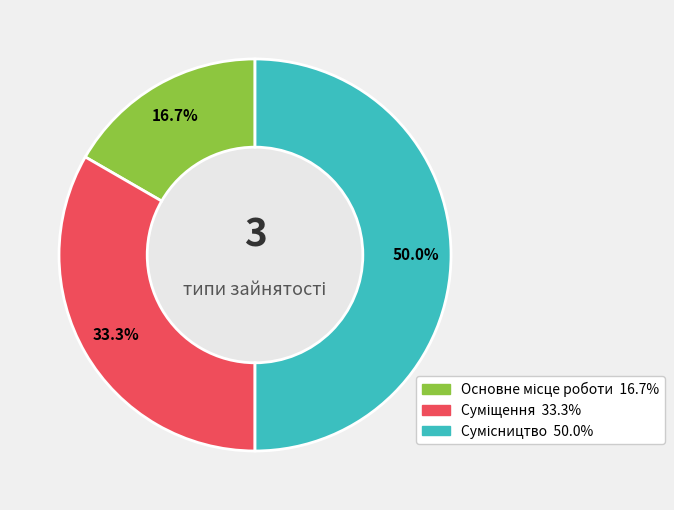

Count the number of slices in the pie.

3